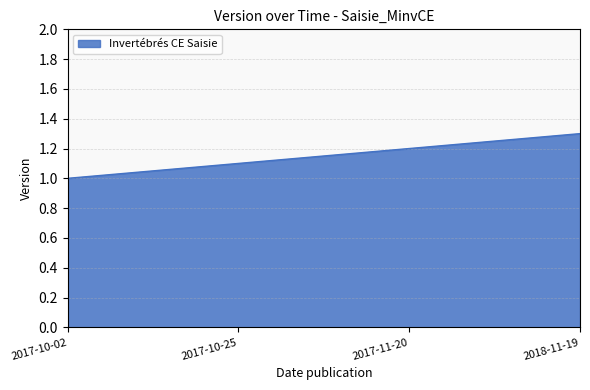

What is the approximate value at 2017-11-20?

1.2